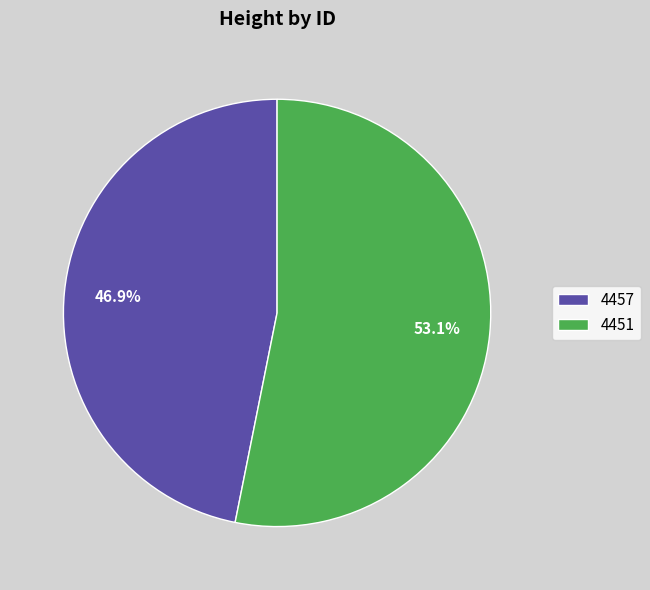

How many slices are in this pie chart?

2